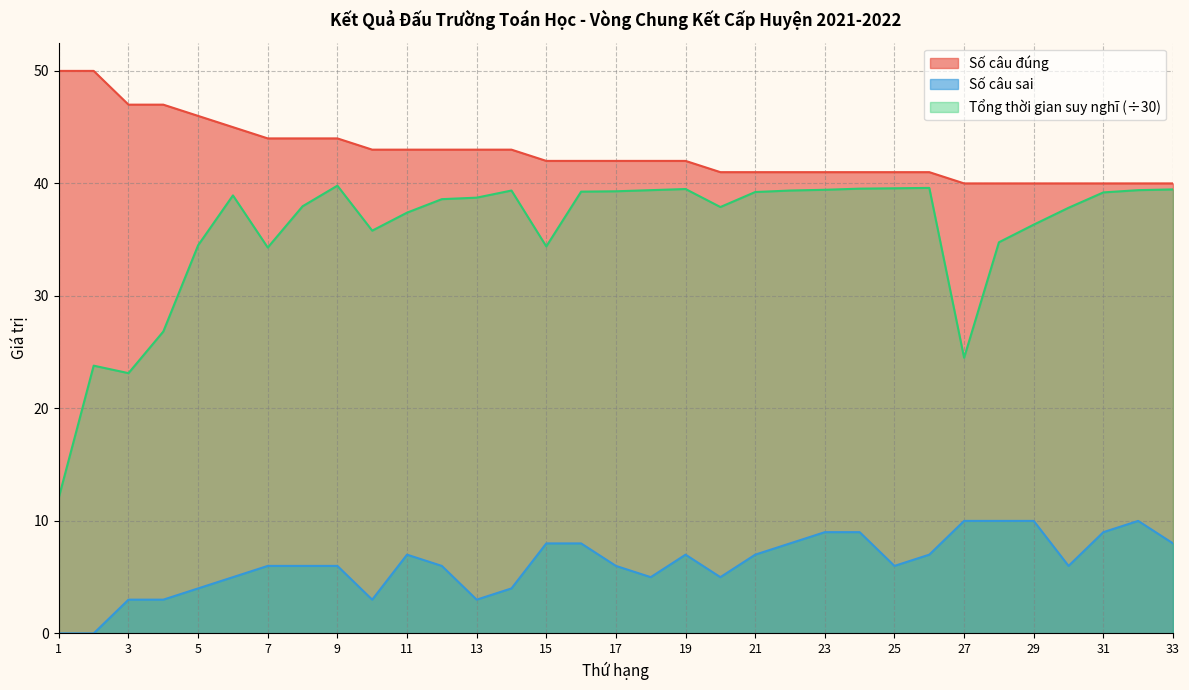

Which category has the lowest value in the Tổng thời gian suy nghĩ series?

1